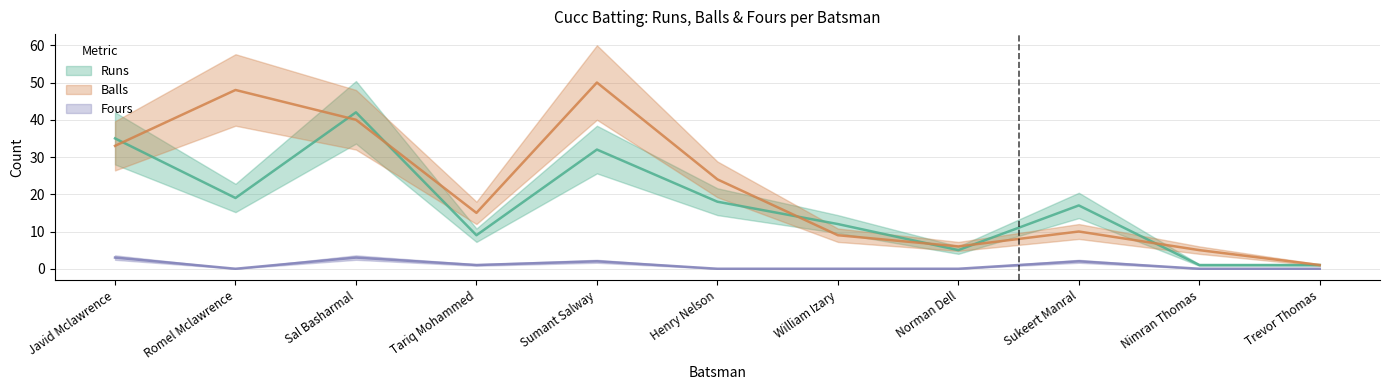

True or false: Runs and Balls intersect in this chart.

True